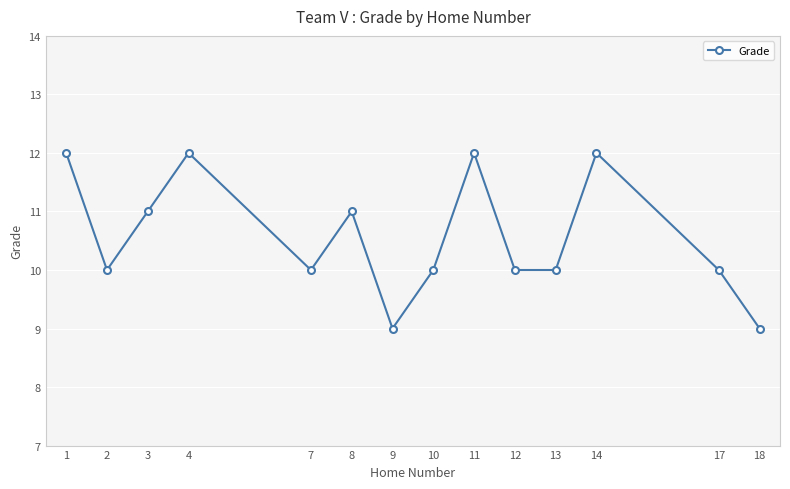

Reading left to right, what are all the values shown in this chart?

1=12	2=10	3=11	4=12	7=10	8=11	9=9	10=10	11=12	12=10	13=10	14=12	17=10	18=9